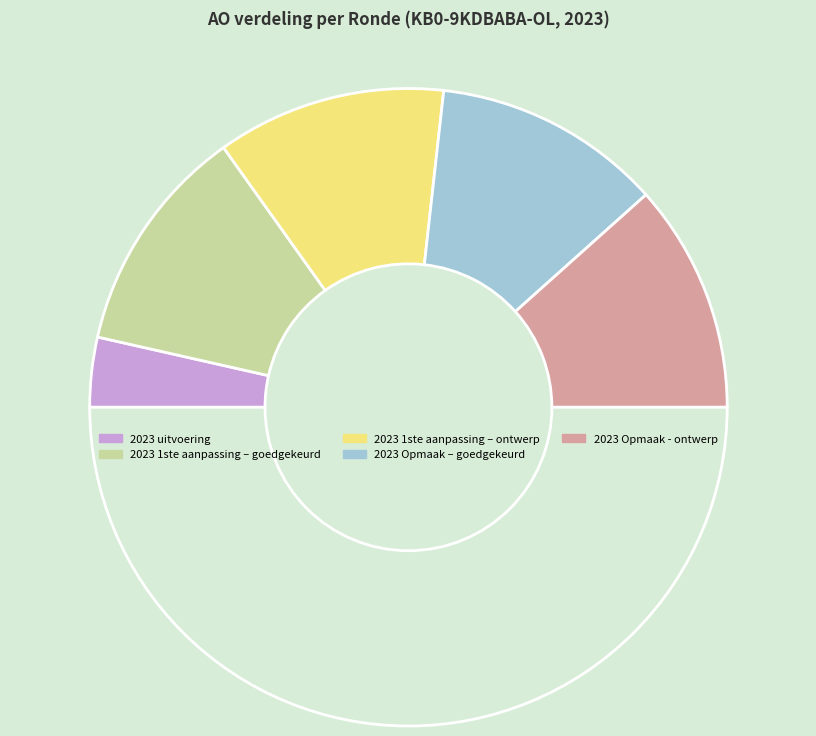

To the nearest percent, what is the average slice percentage?

20%